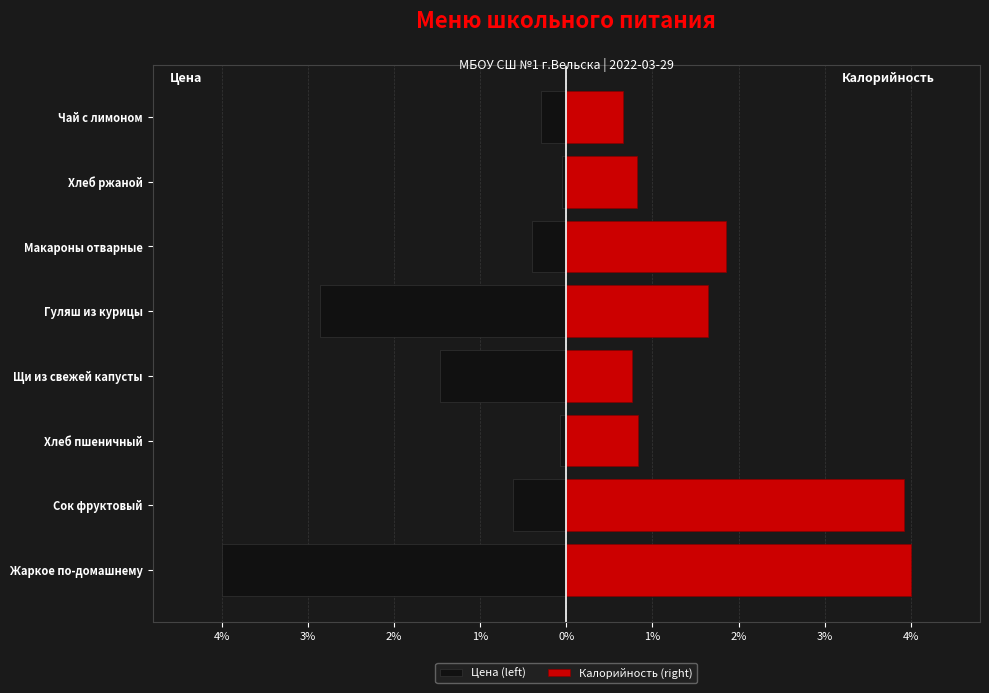

Rank the series by their maximum value, from lowest to highest.

Цена (left), Калорийность (right)